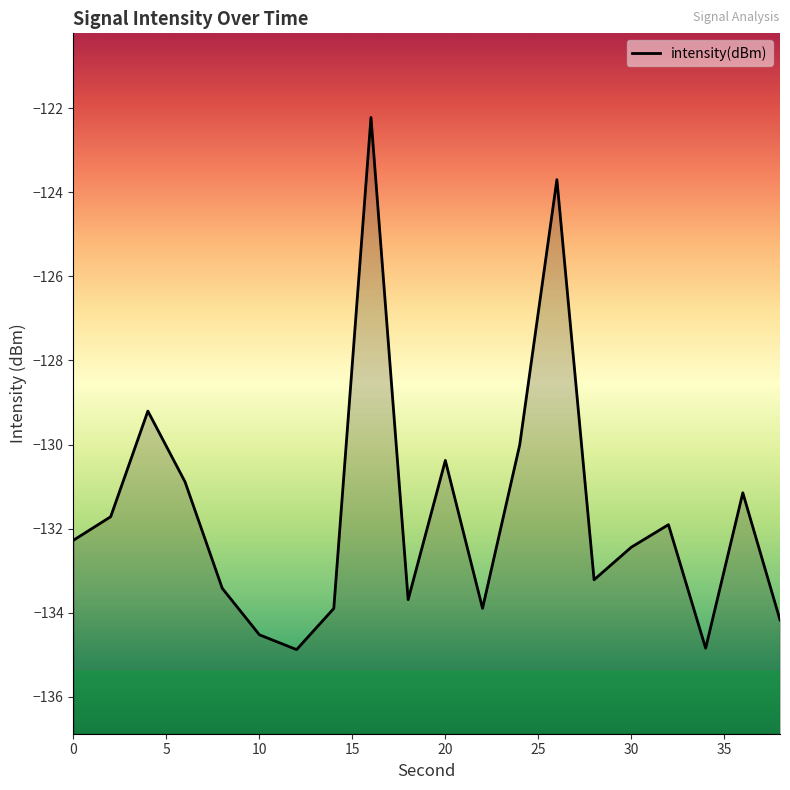

Does the chart display data point markers on the line(s)?

No